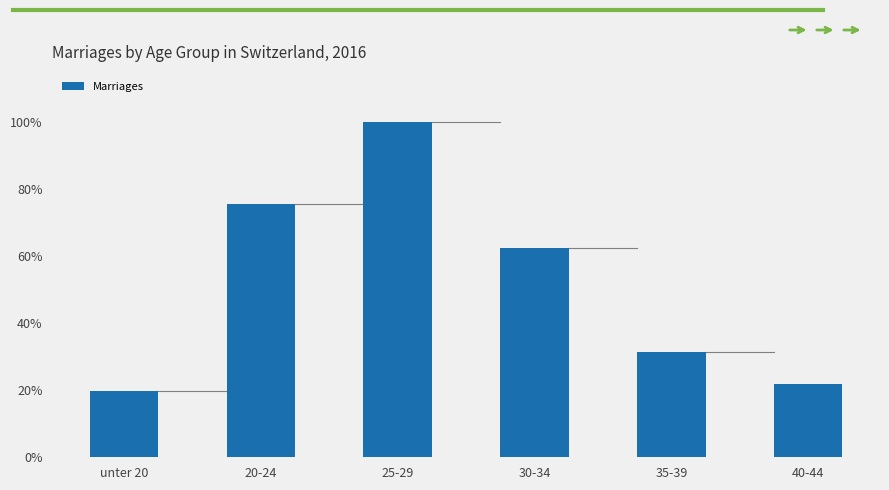

Where is the data nearest to the value 6994?

30-34